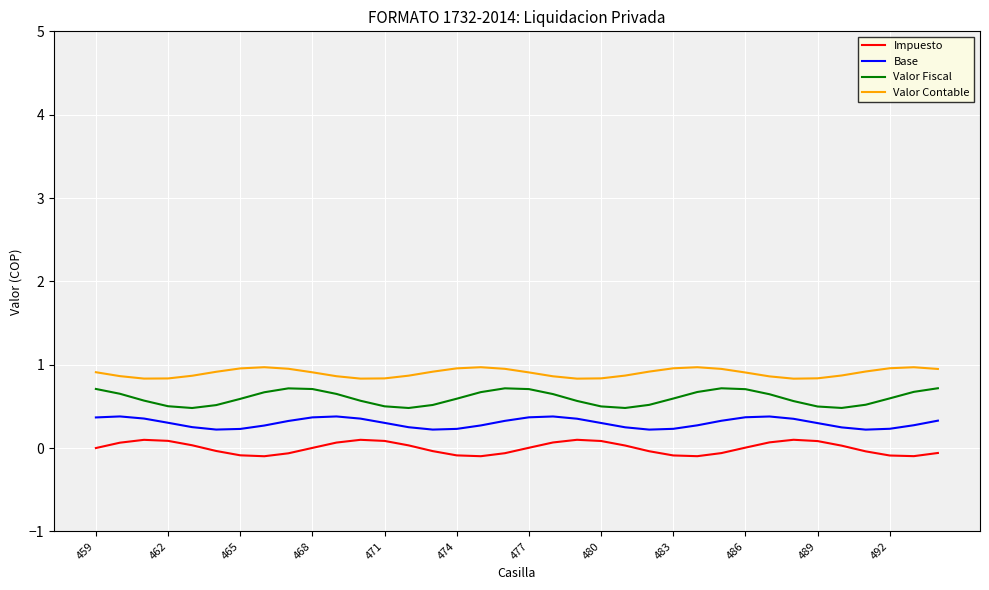

Which series has the largest total across all categories?

Valor Contable